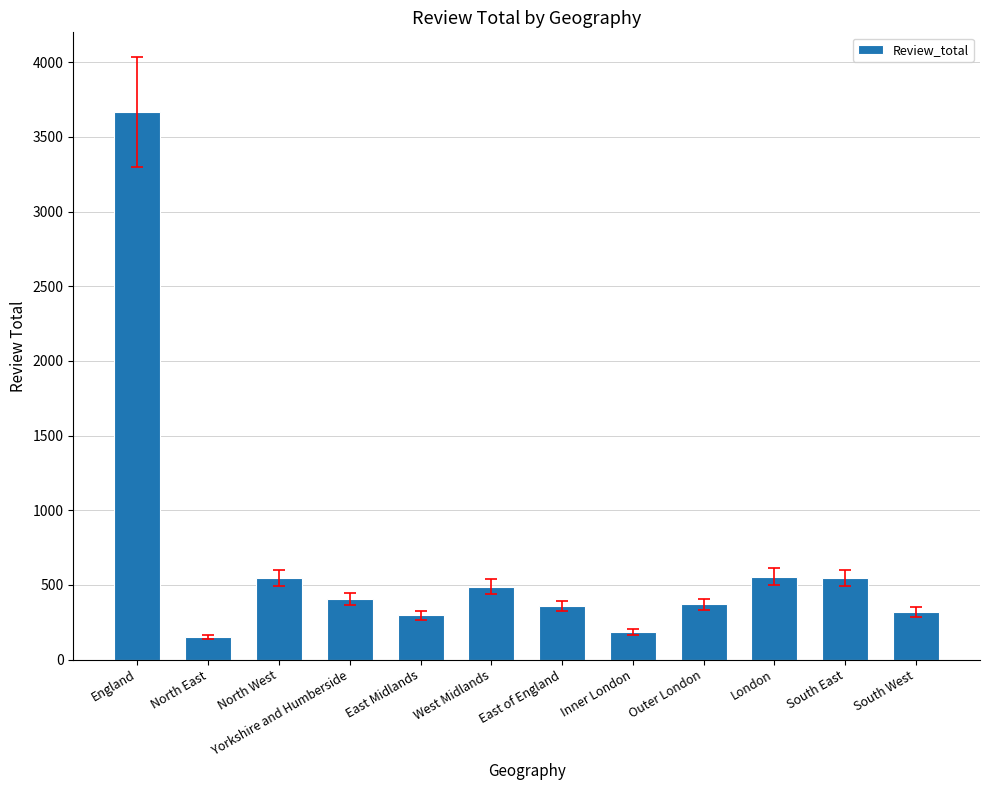

What is the maximum value shown in the chart?

3665